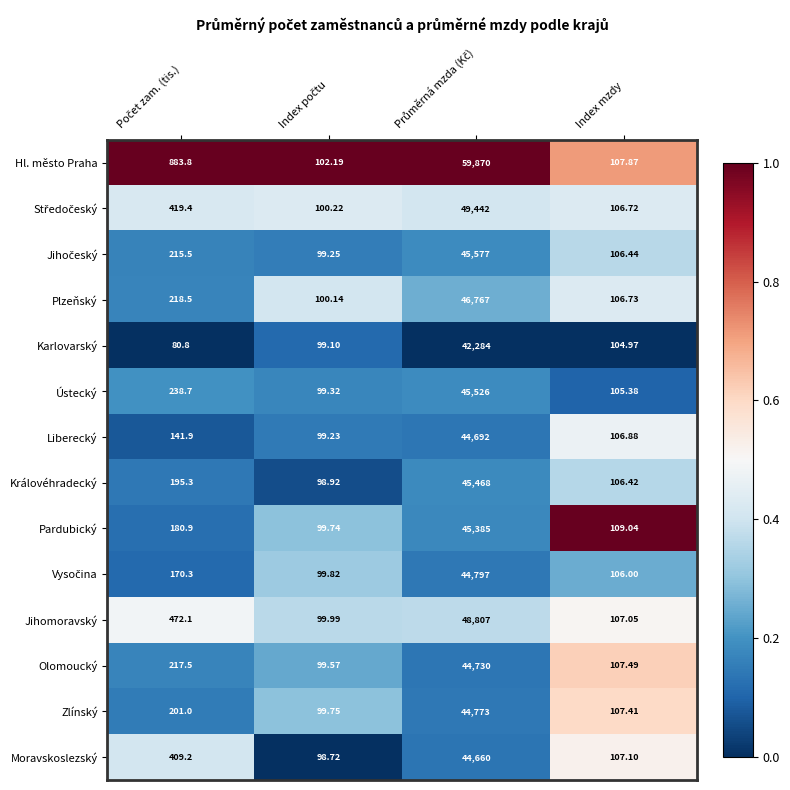

Which series has the widest spread of values?

Hl. město Praha